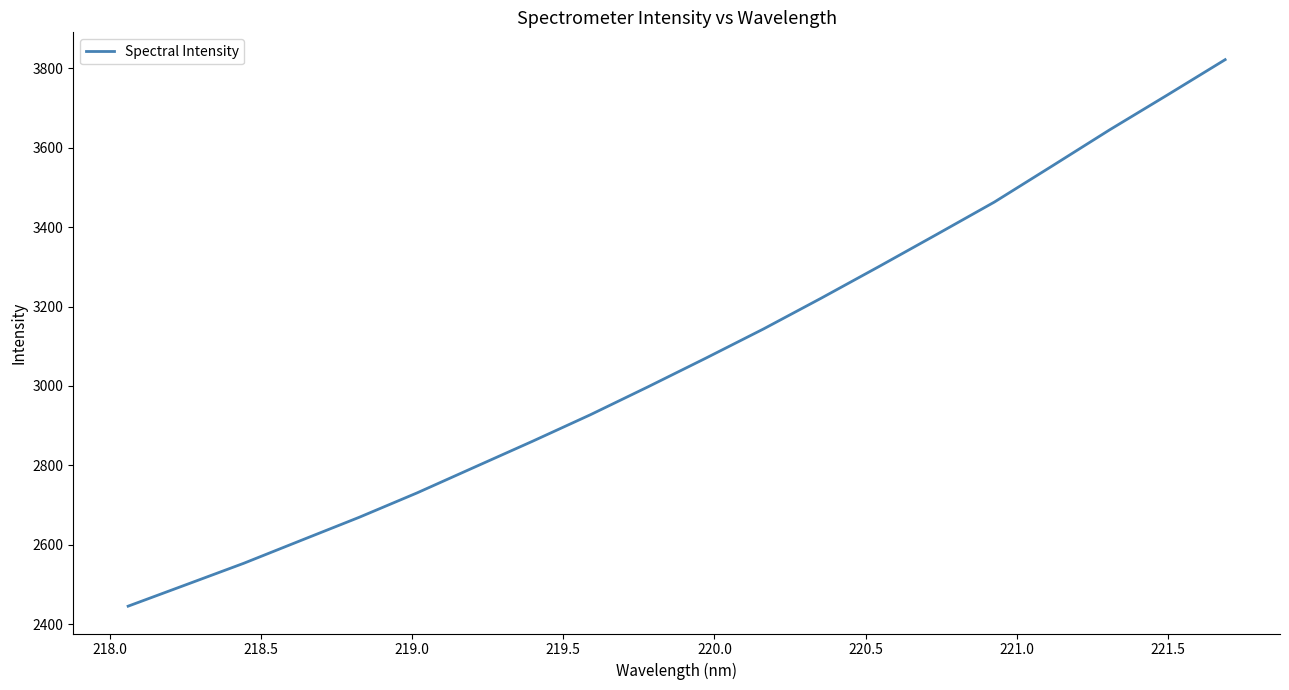

What is the minimum value shown in the chart?

2445.0